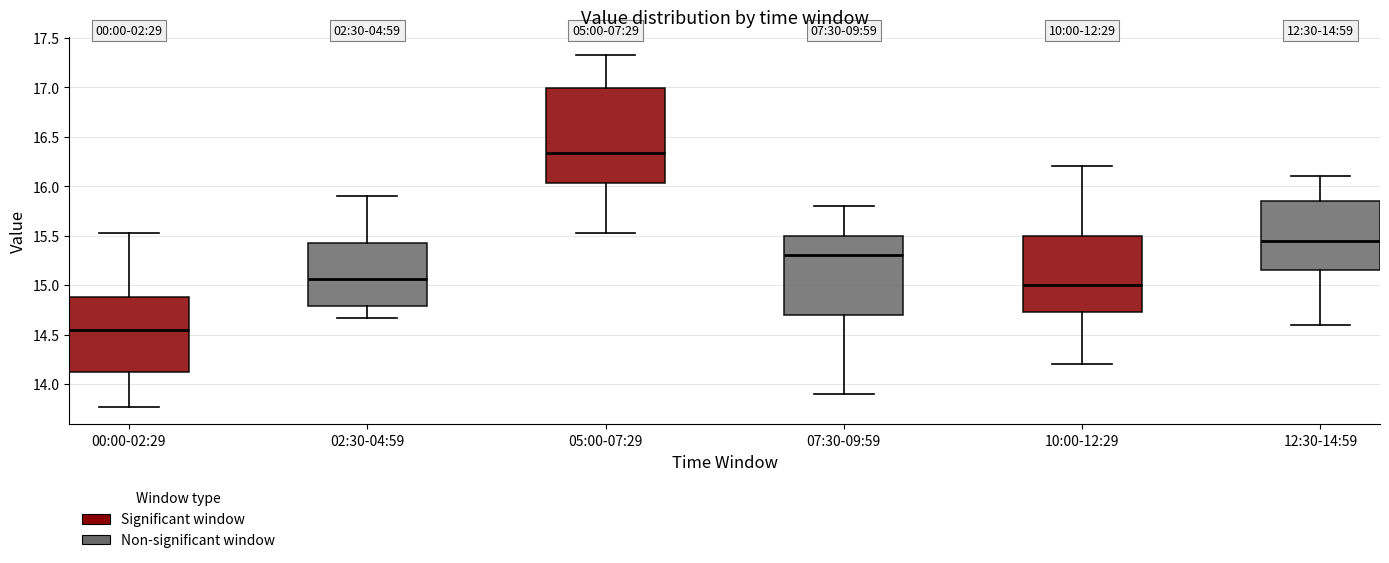

Which box's median line is the highest?

05:00-07:29